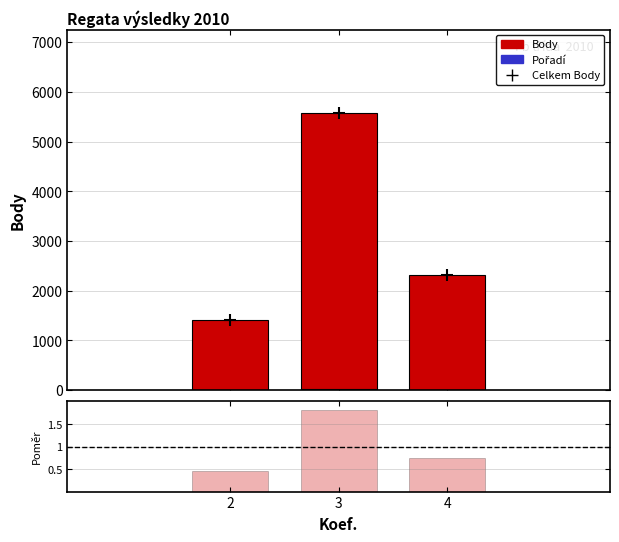

Are the bars horizontal?

No